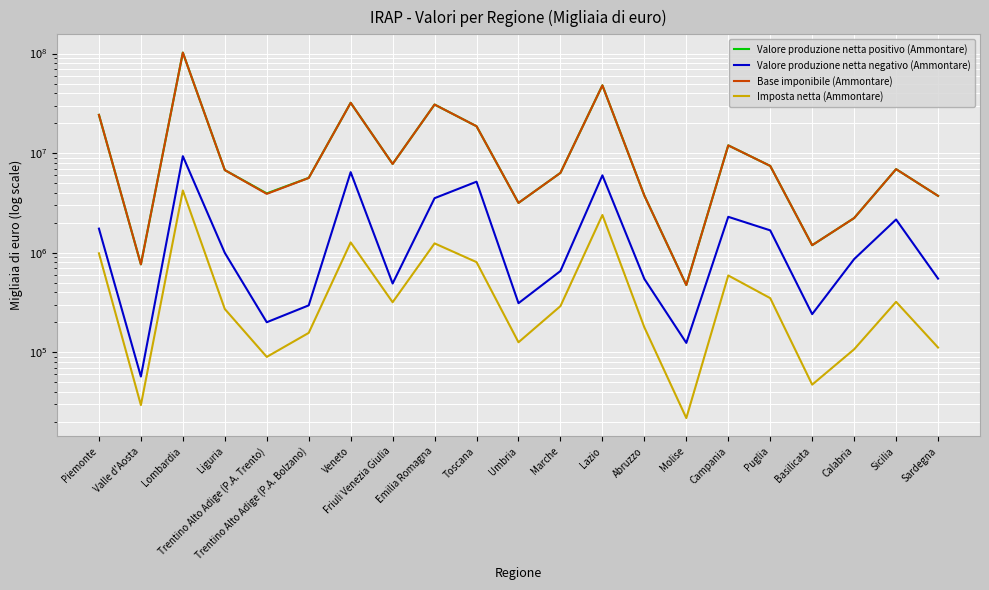

How many intersections are there between Base imponibile (Ammontare) and Valore produzione netta positivo (Ammontare)?

4